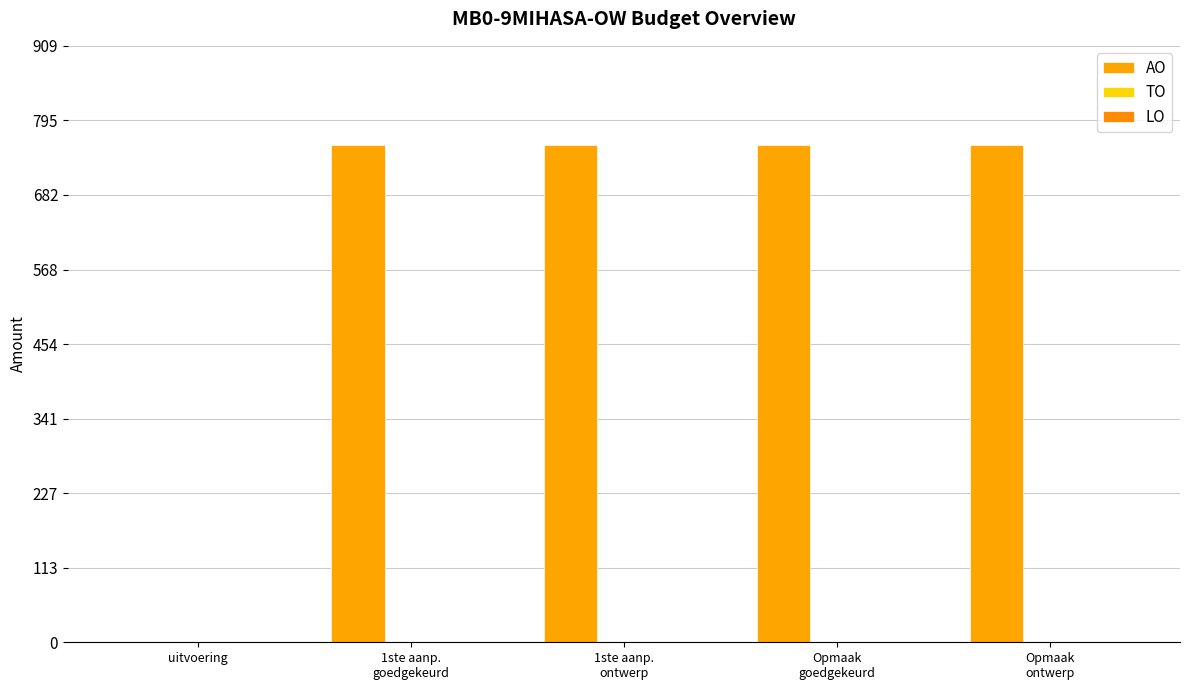

How many distinct data groups are displayed?

1